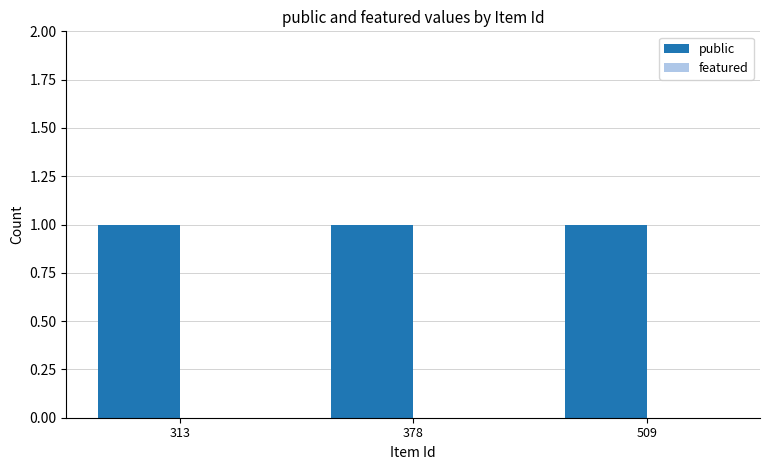

What is the average value of the public series?

1